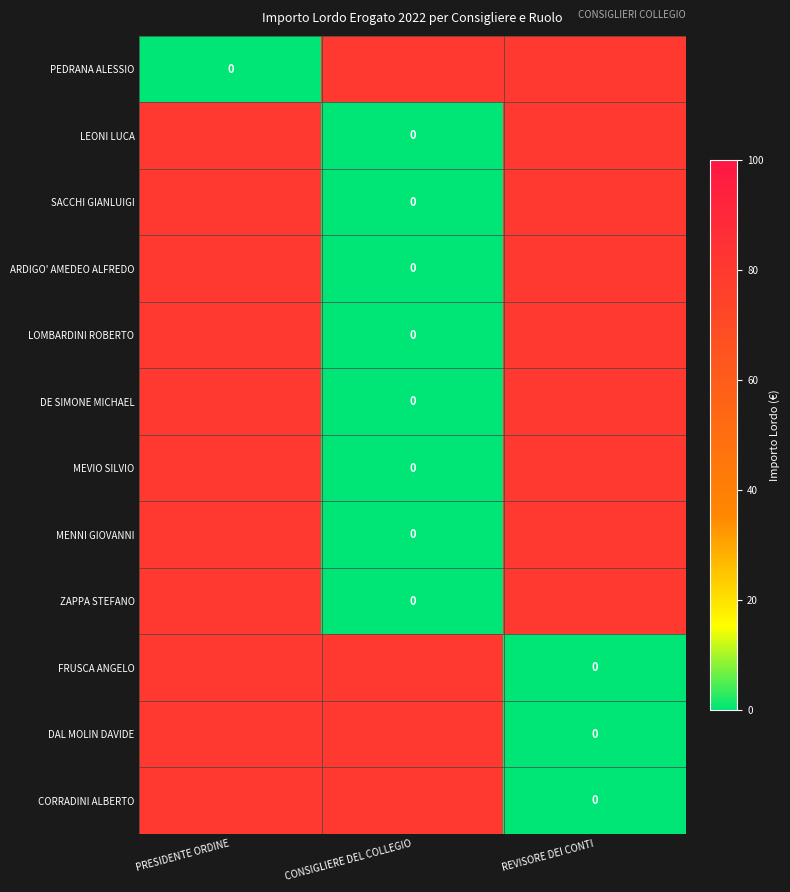

Rank the series at REVISORE DEI CONTI from highest to lowest value.

PEDRANA ALESSIO, LEONI LUCA, SACCHI GIANLUIGI, ARDIGO' AMEDEO ALFREDO, LOMBARDINI ROBERTO, DE SIMONE MICHAEL, MEVIO SILVIO, MENNI GIOVANNI, ZAPPA STEFANO, FRUSCA ANGELO, DAL MOLIN DAVIDE, CORRADINI ALBERTO